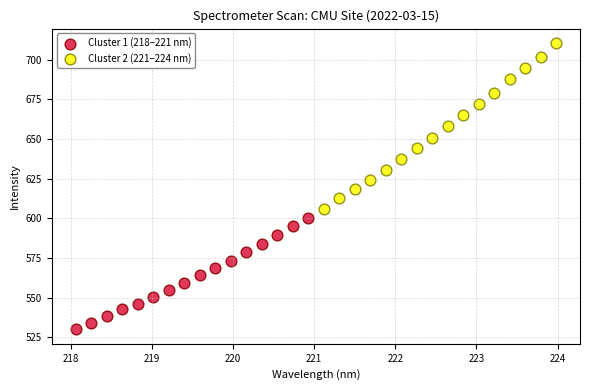

Which series reaches the maximum Y coordinate?

Cluster 2 (221–224 nm)